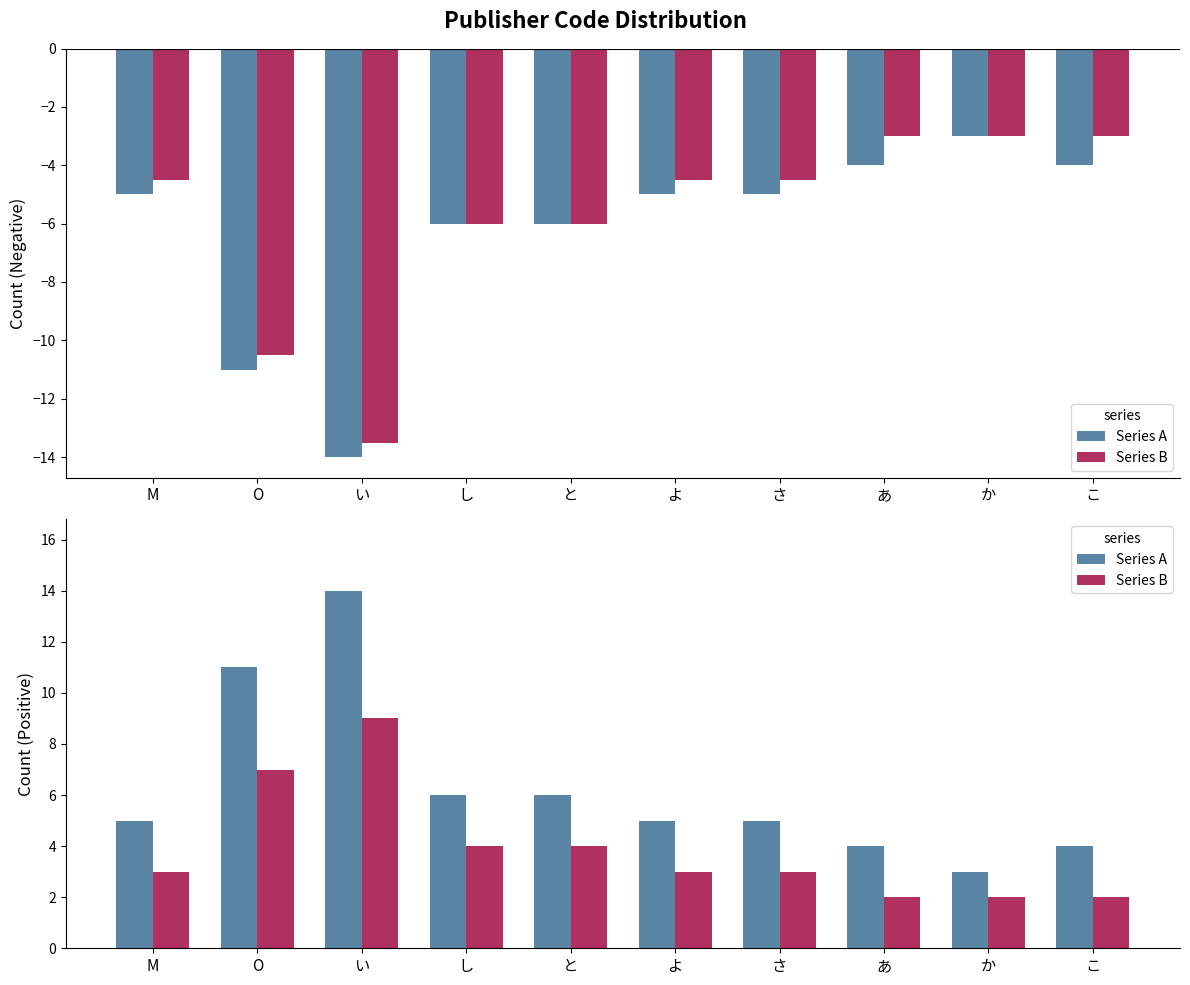

At which category is the sum across all series the highest?

い